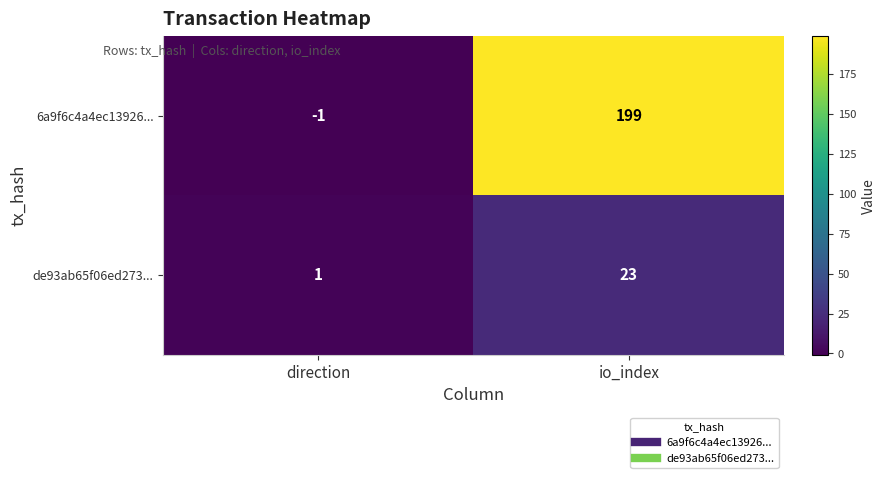

List the series in order of their overall mean, lowest first.

de93ab65f06ed273..., 6a9f6c4a4ec13926...